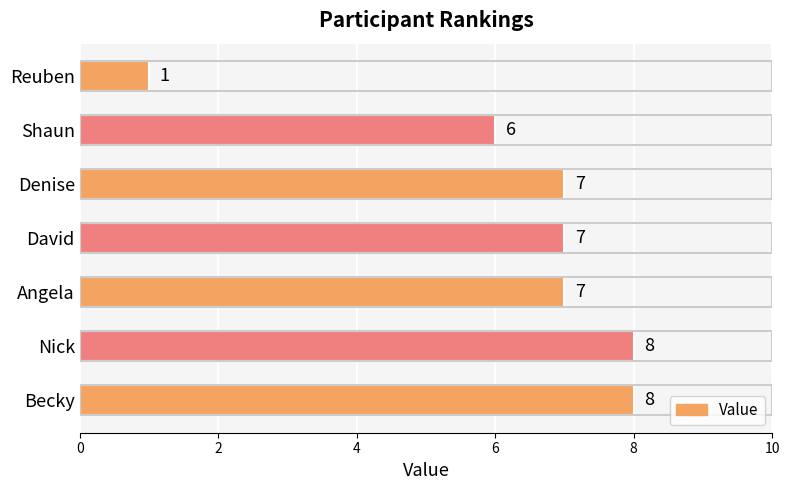

What is the change in value from Angela to Reuben?

-6